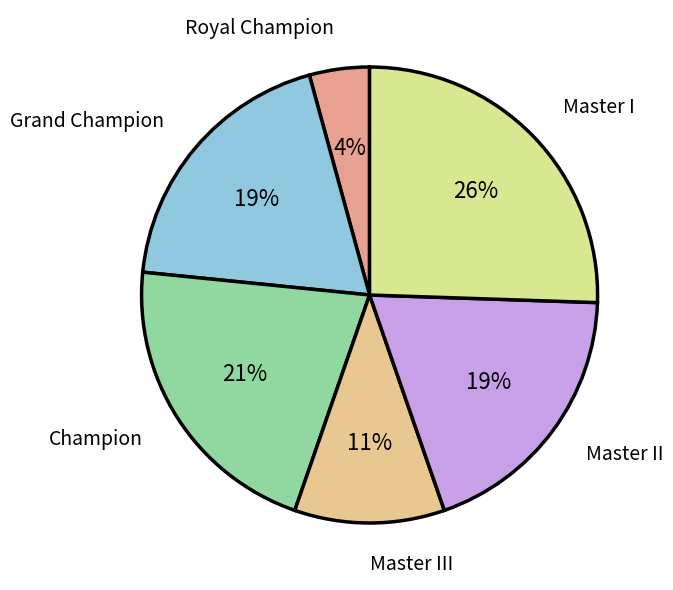

How many slices are in this pie chart?

6